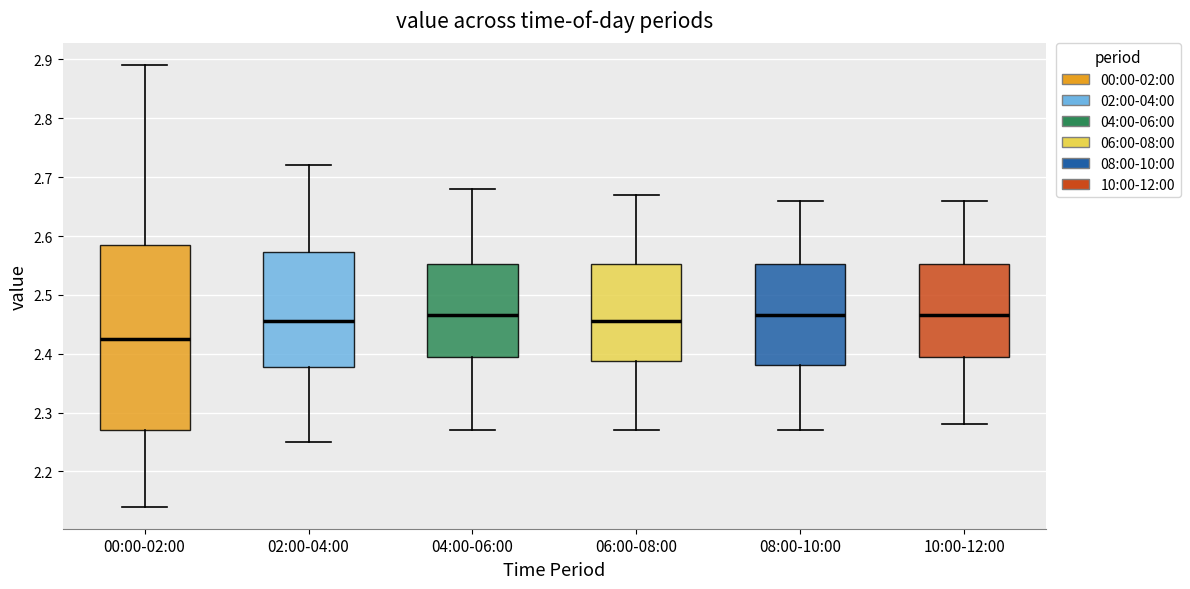

Where does the lower whisker of the box for 00:00-02:00 end on the y-axis? The values are not printed on the chart, so give them approximately, as read against the axis.

2.14